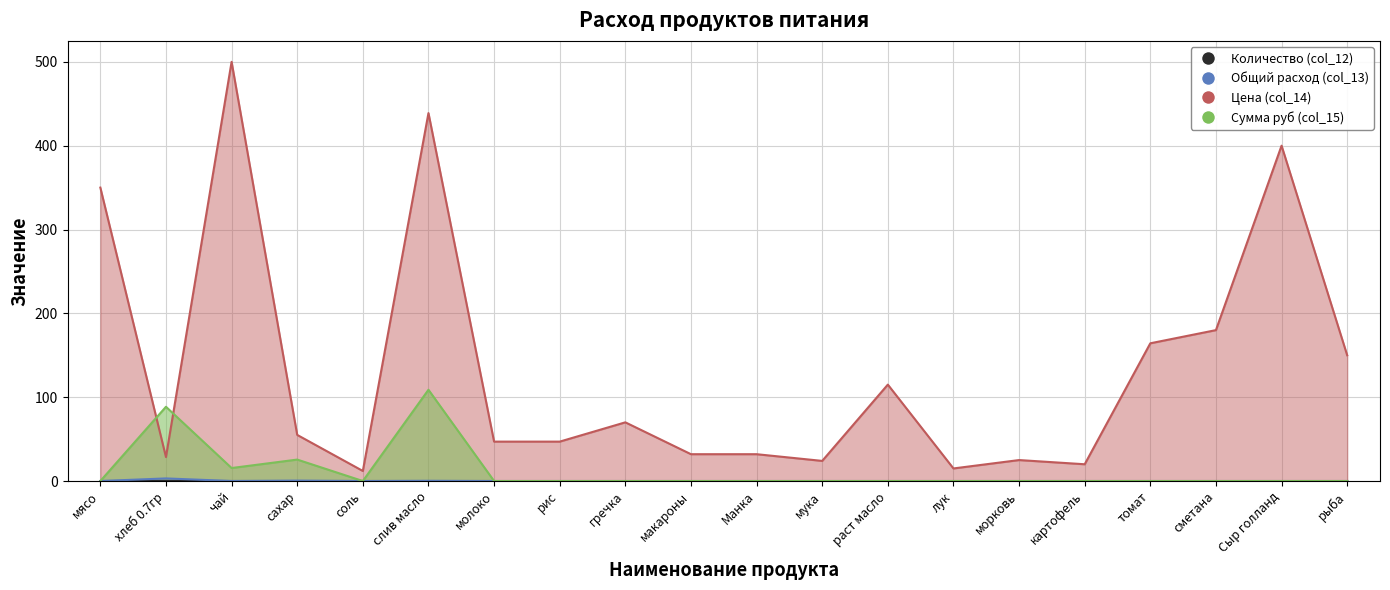

What are all the series names shown in the legend?

Количество (col_12), Общий расход (col_13), Цена (col_14), Сумма руб (col_15)